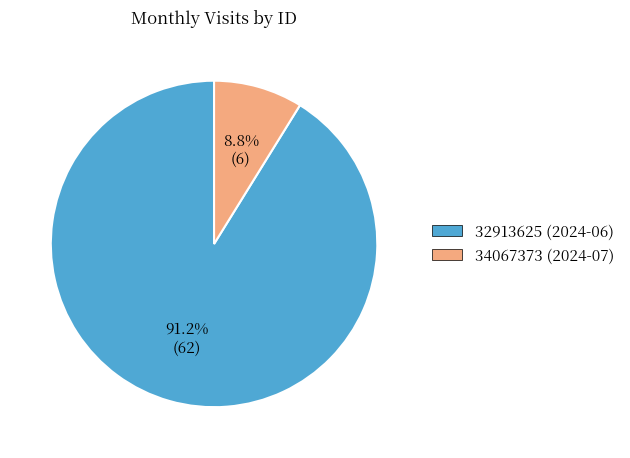

Which slice is the smallest?

34067373 (2024-07)